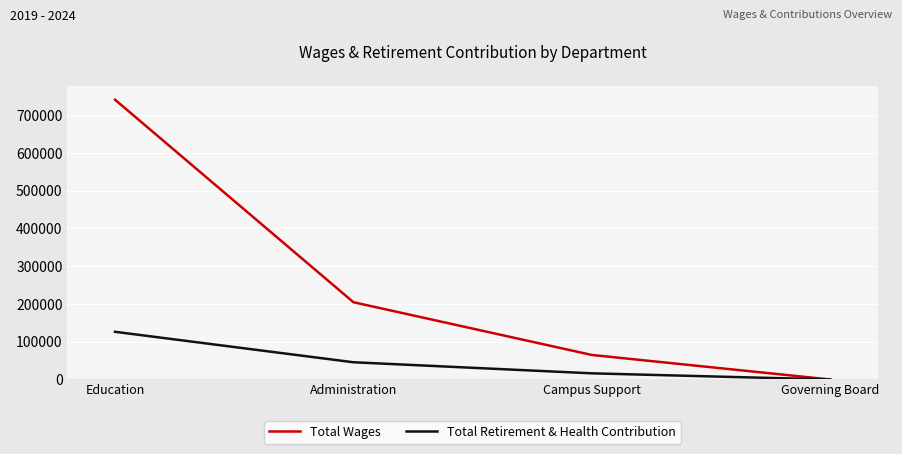

What is the sum of the Total Retirement & Health Contribution values at Education and Governing Board?

126351